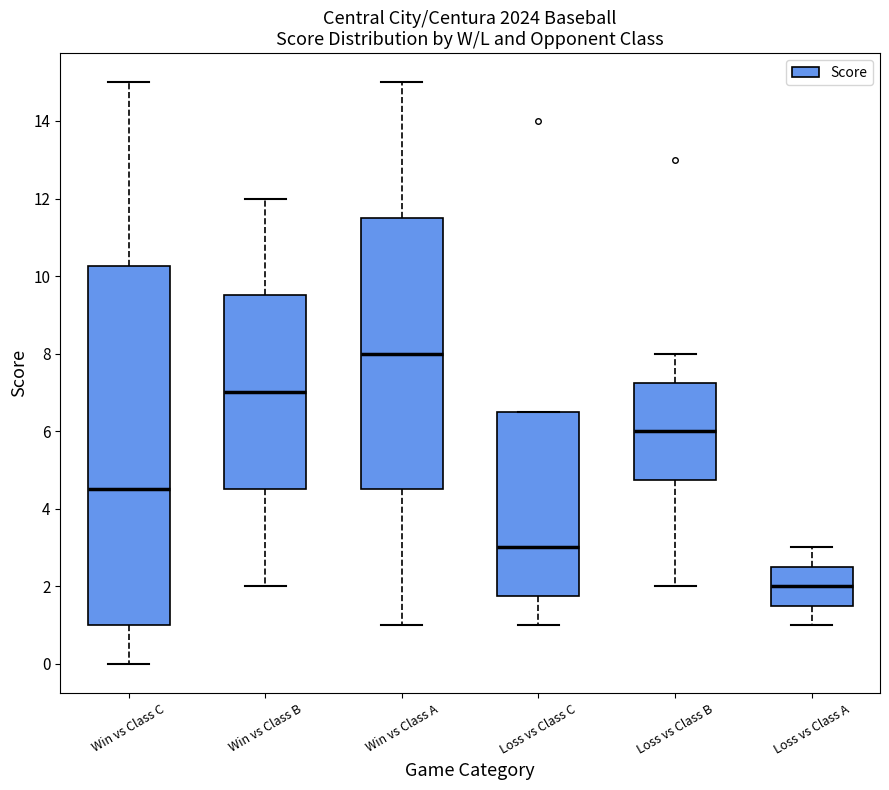

Where is the upper edge of the box for Loss vs Class A on the y-axis? The values are not printed on the chart, so give them approximately, as read against the axis.

2.6